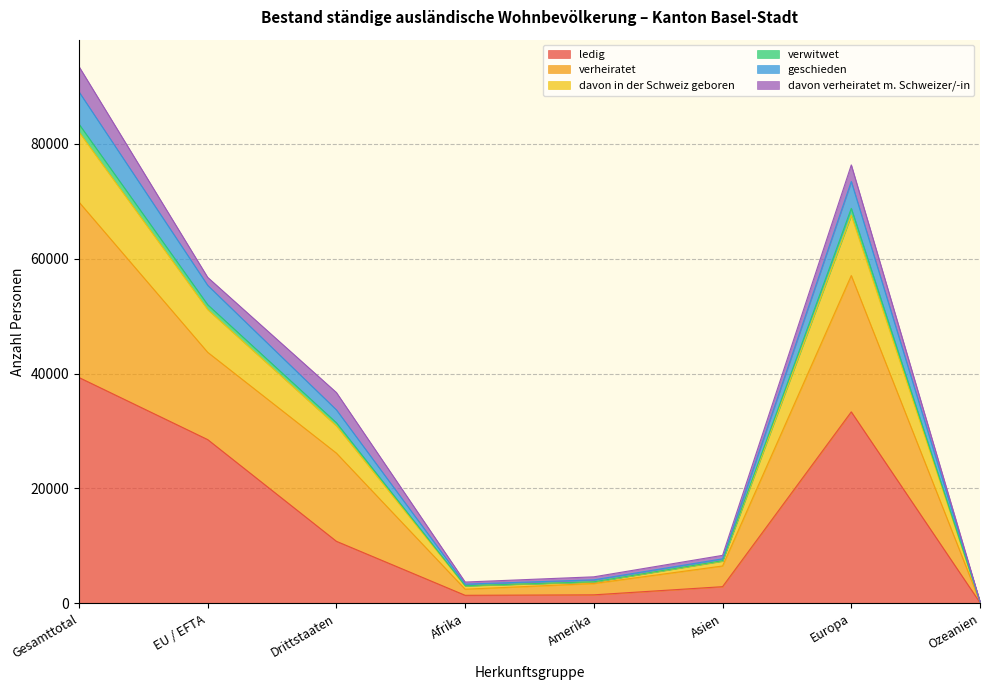

Which category has the highest value in the ledig series?

Gesamttotal